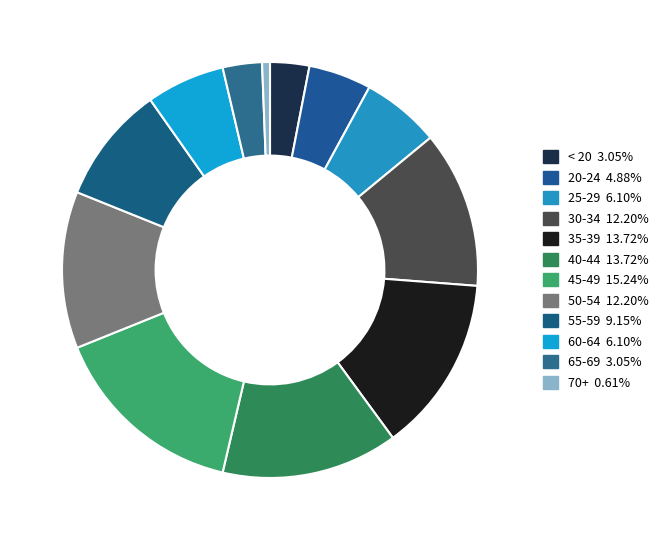

What is the ratio of the value at 45-49 to the value at 25-29?

2.5